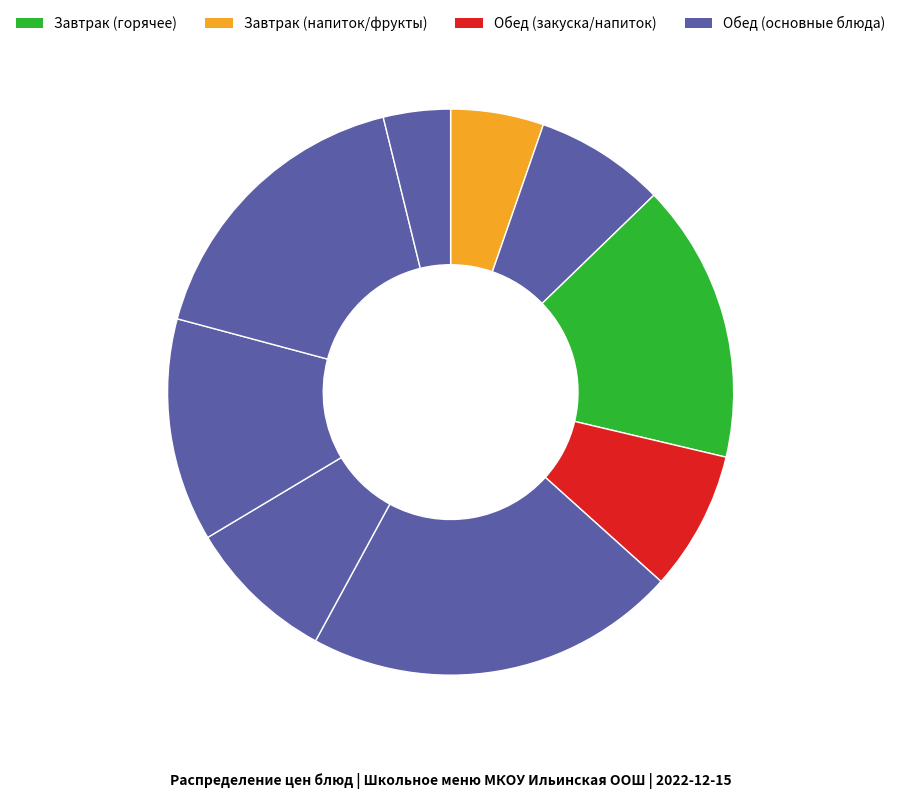

How many slices are in this pie chart?

9